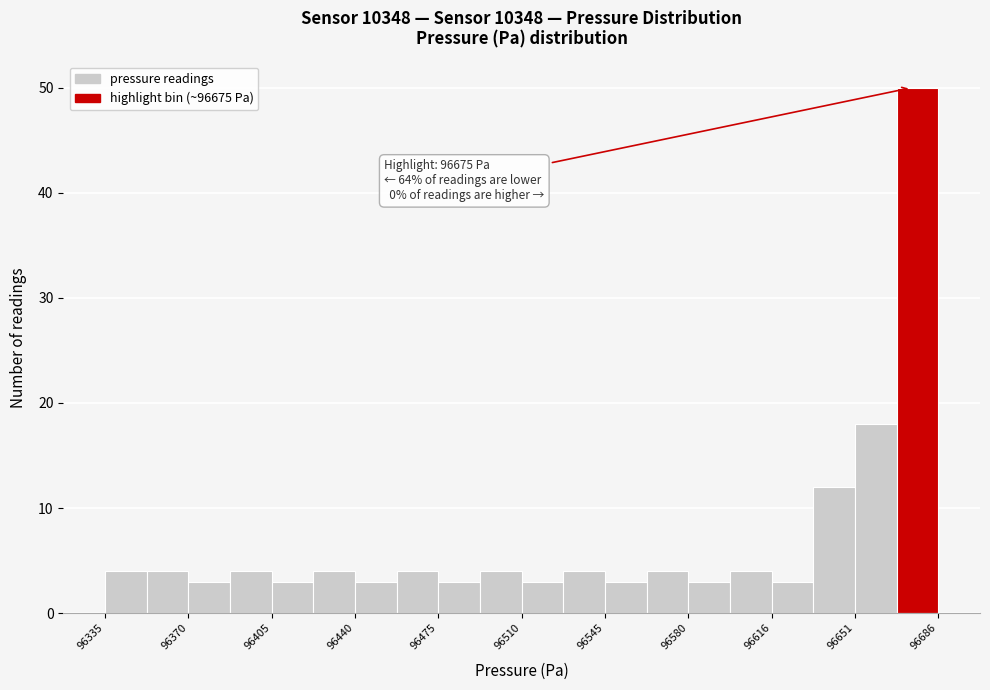

Read against the x-axis, roughly where is the centre of the tallest bar?

96680